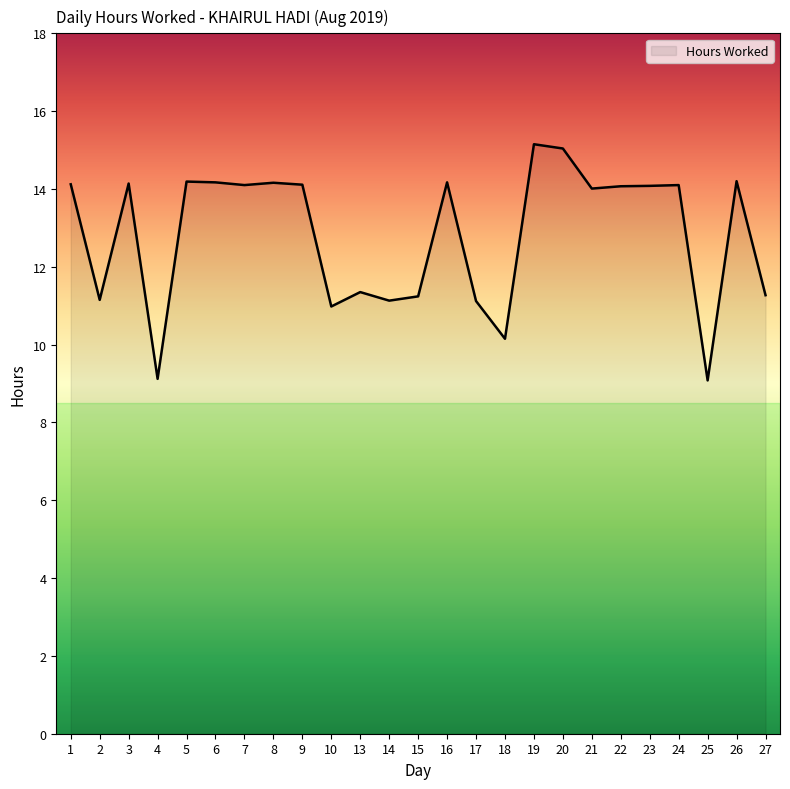

How many distinct data groups are displayed?

1